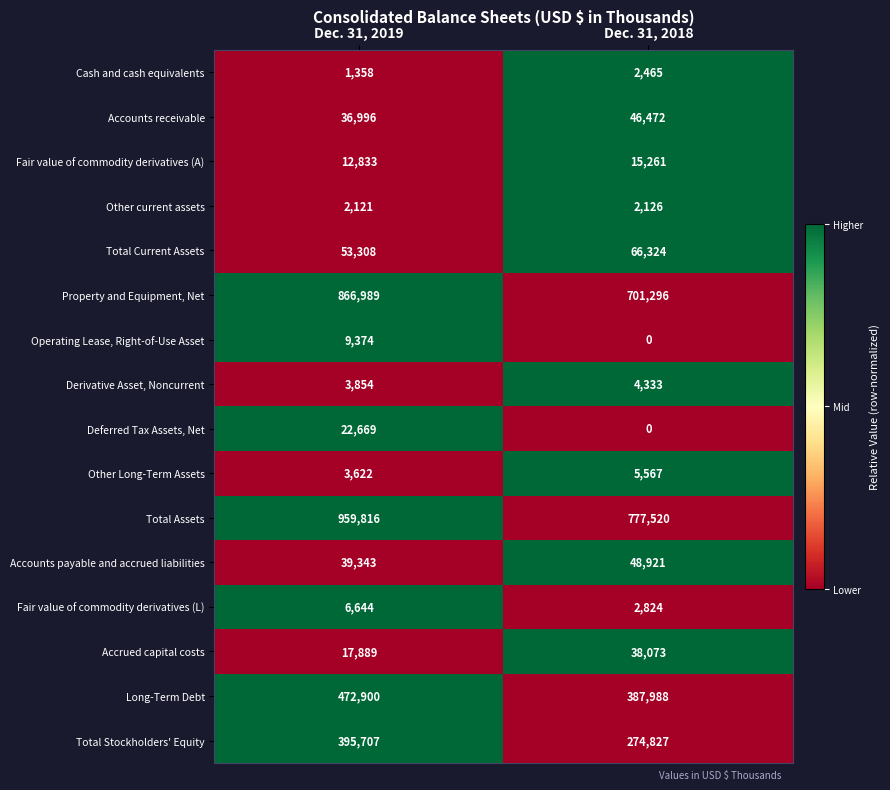

Where is Other Long-Term Assets nearest to the value 4594?

Dec. 31, 2019